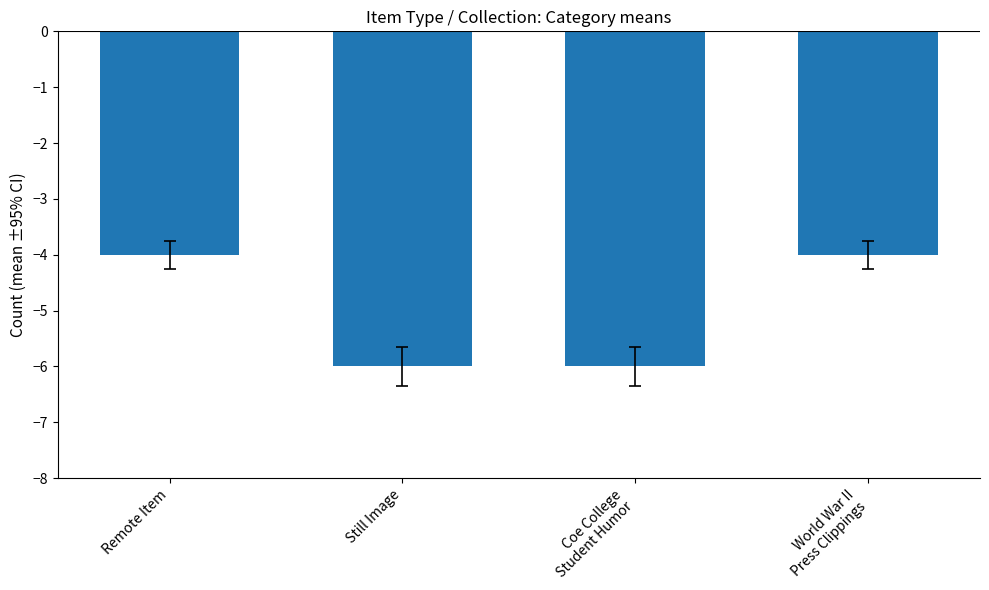

Count the values in the range -6 to -4.

4